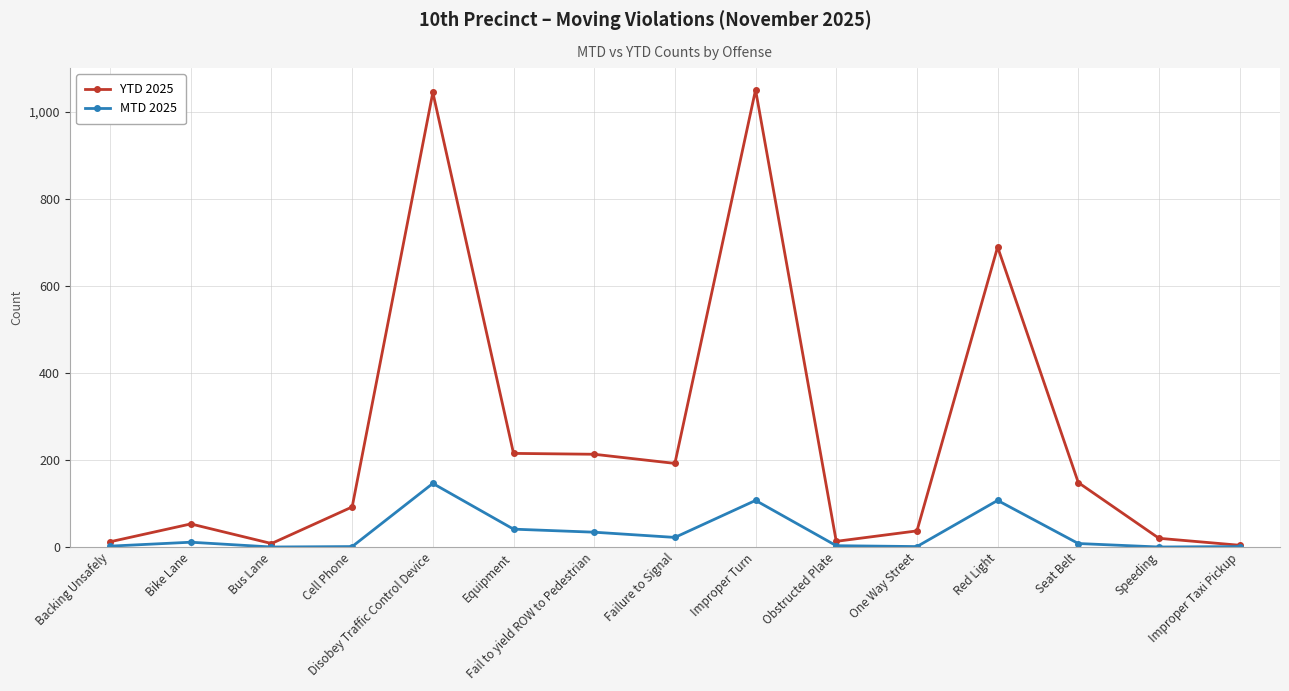

Is the value of YTD 2025 at Fail to yield ROW to Pedestrian greater than the value of MTD 2025 at Red Light?

Yes